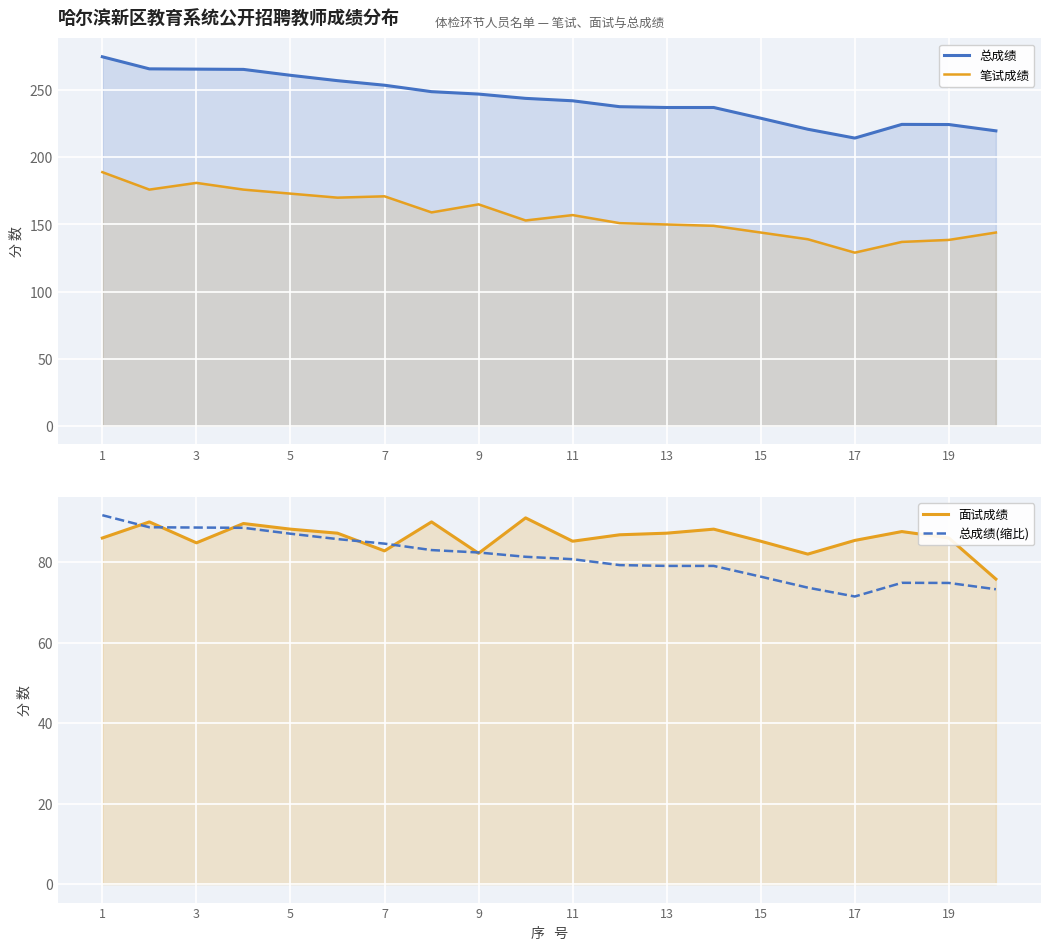

True or false: 总成绩(缩比) has a value of 88.7 at 3.

True